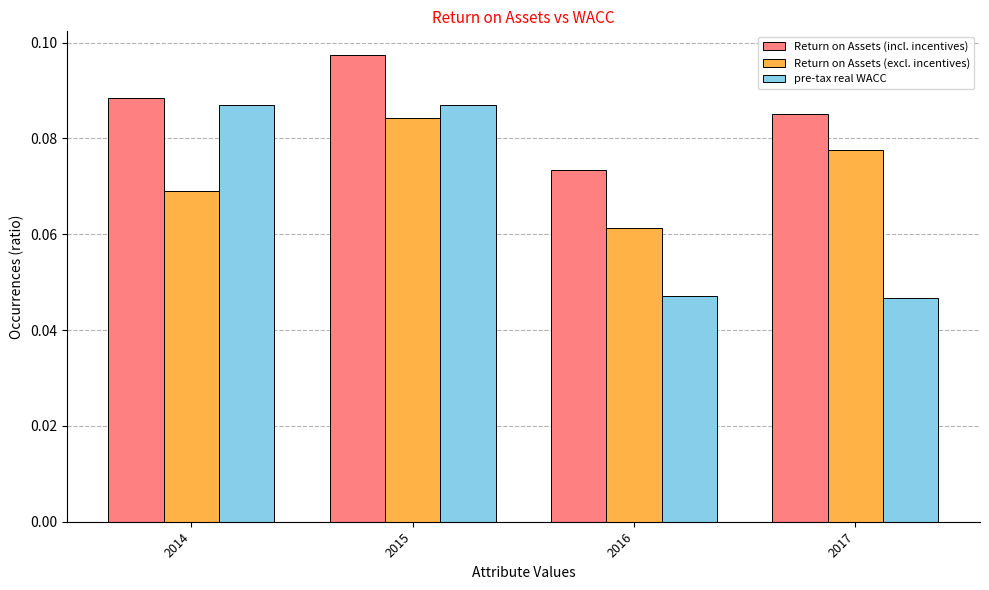

Between 2014 and 2016, which series saw the biggest shift?

pre-tax real WACC